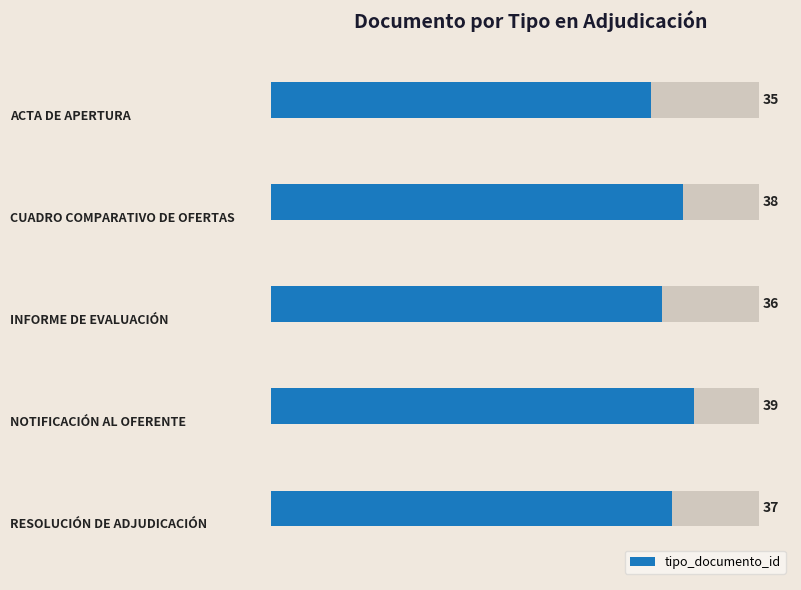

The value at 1 is 67. True or false?

False